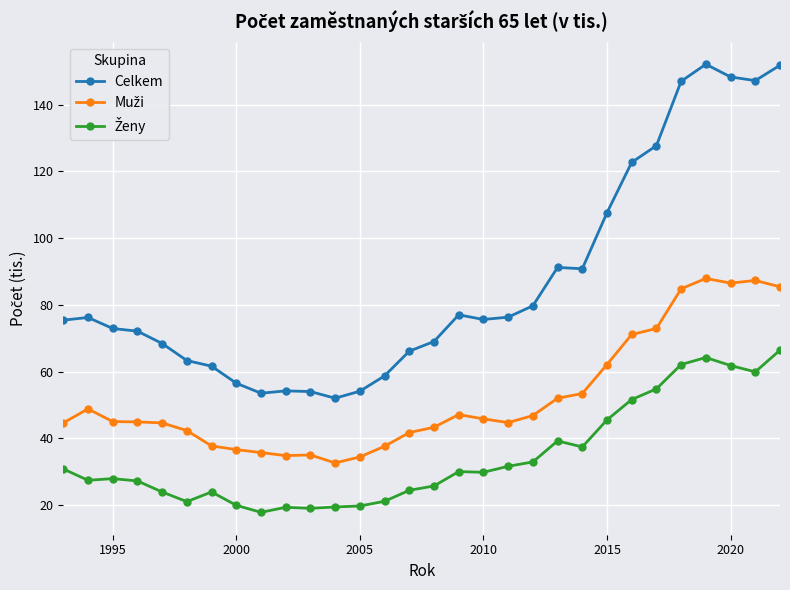

What is the smallest value displayed?

17.8